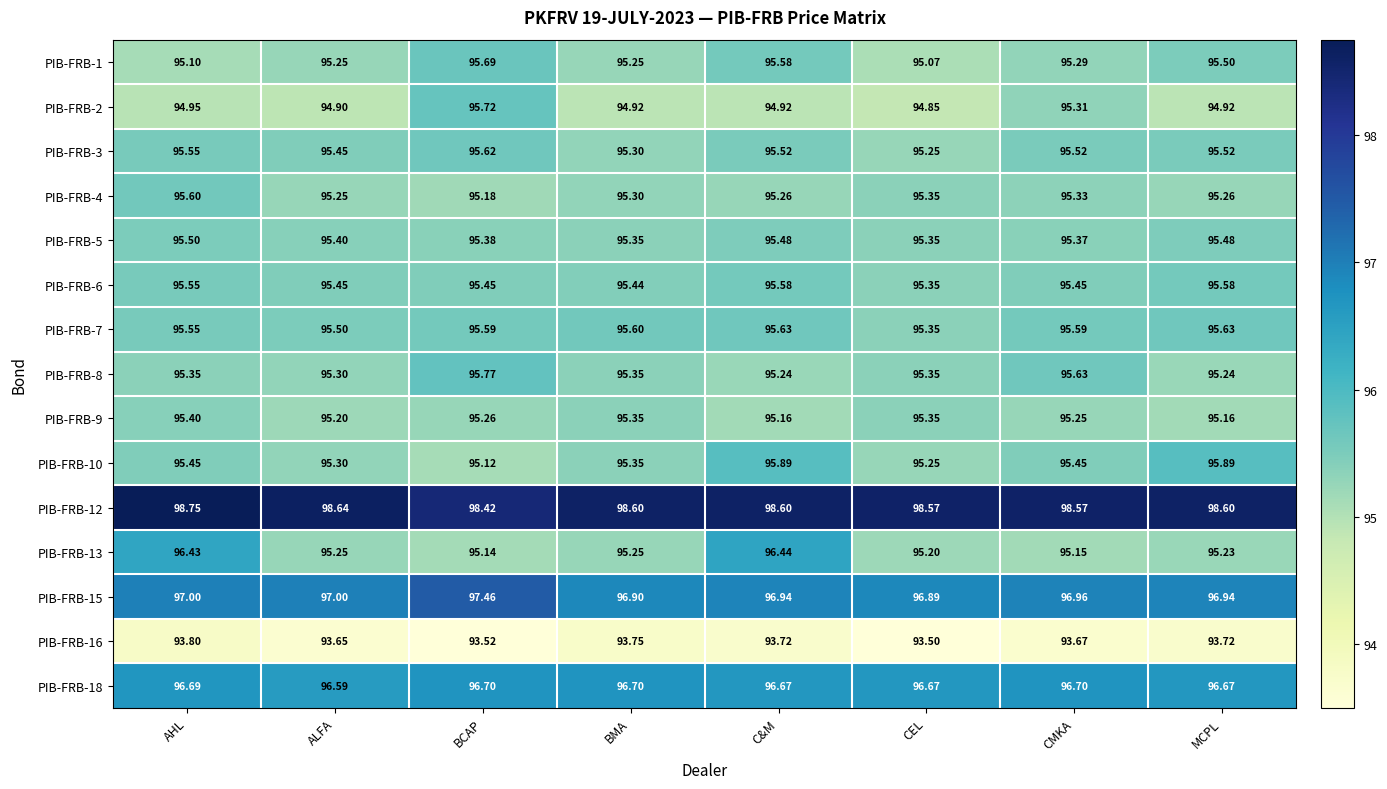

Which series has the largest total across all categories?

PIB-FRB-12